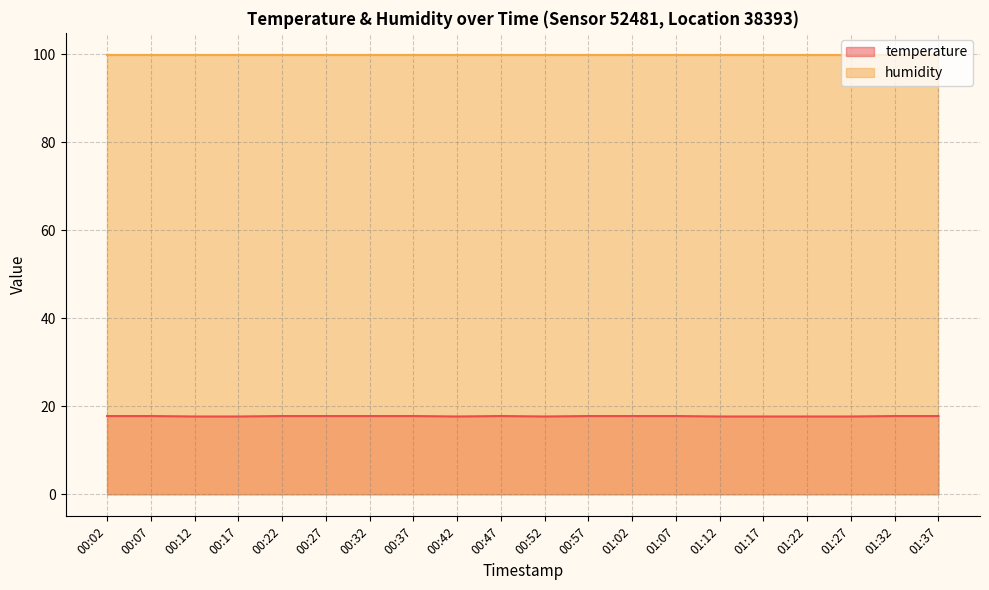

What is the spread (max minus min) of values at 00:32?

82.1